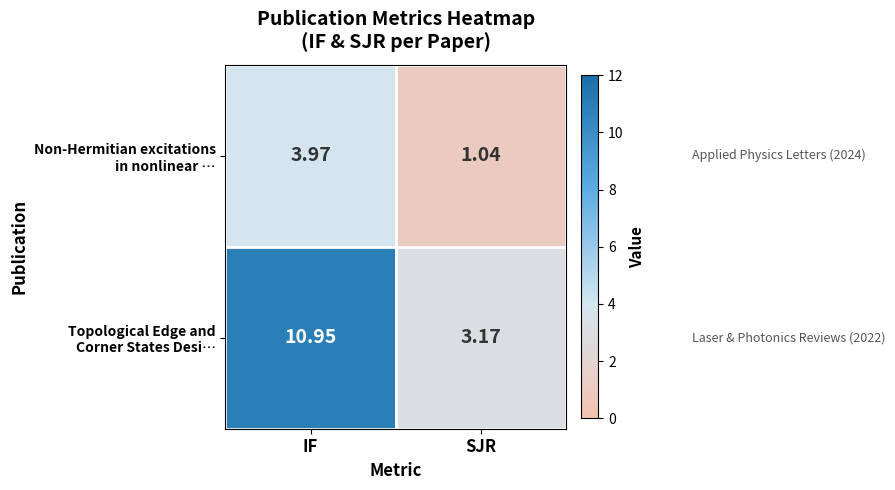

At which category does the chart reach its peak across all series?

IF